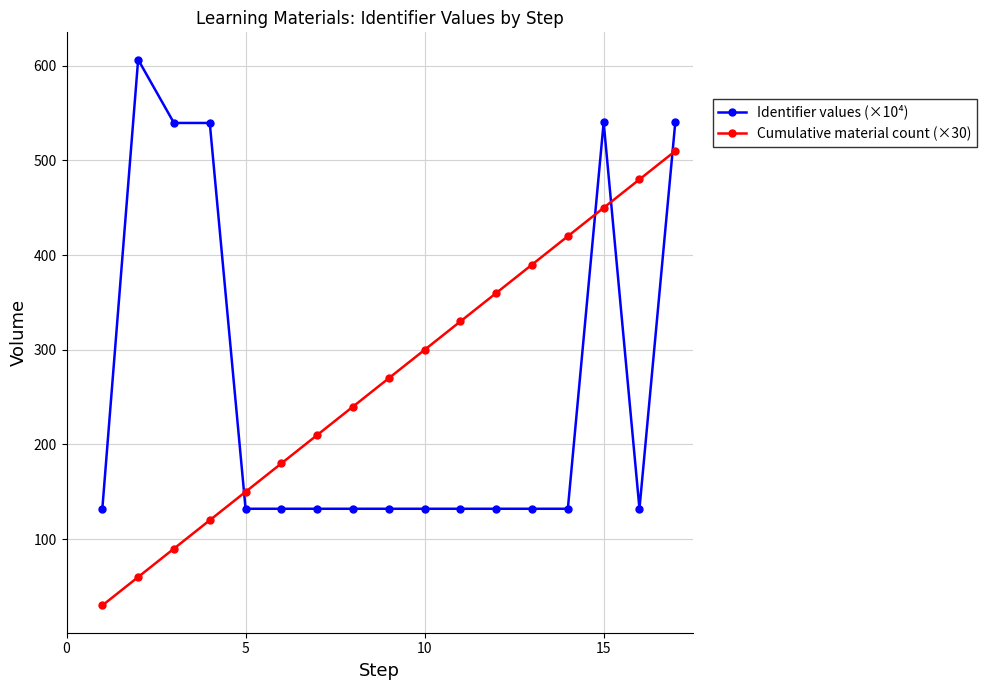

List the series in order of their peak value, lowest first.

Cumulative material count (×30), Identifier values (×10⁴)